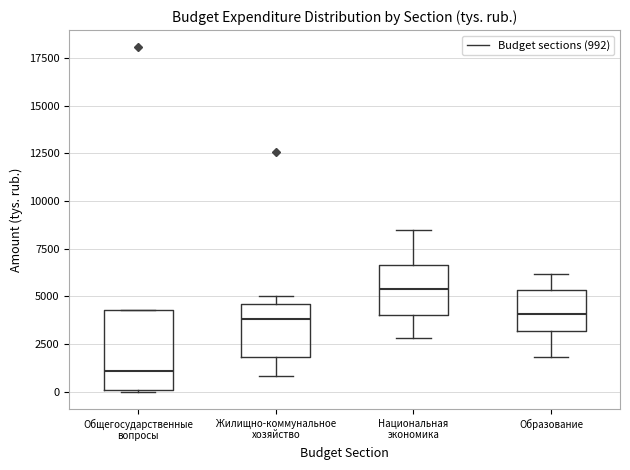

Reading left to right, transcribe this box plot: for each box, give where its median line is, the range the box spans, and where its two whiskers end, as read against the y-axis. The values are not printed on the chart, so give them approximately, as read against the axis.

Общегосударственные вопросы: median 1000, box 0 to 4500, whiskers 0 to 4500
Жилищно-коммунальное хозяйство: median 4000, box 2000 to 4500, whiskers 1000 to 5000
Национальная экономика: median 5500, box 4000 to 6500, whiskers 3000 to 8500
Образование: median 4000, box 3000 to 5500, whiskers 2000 to 6000